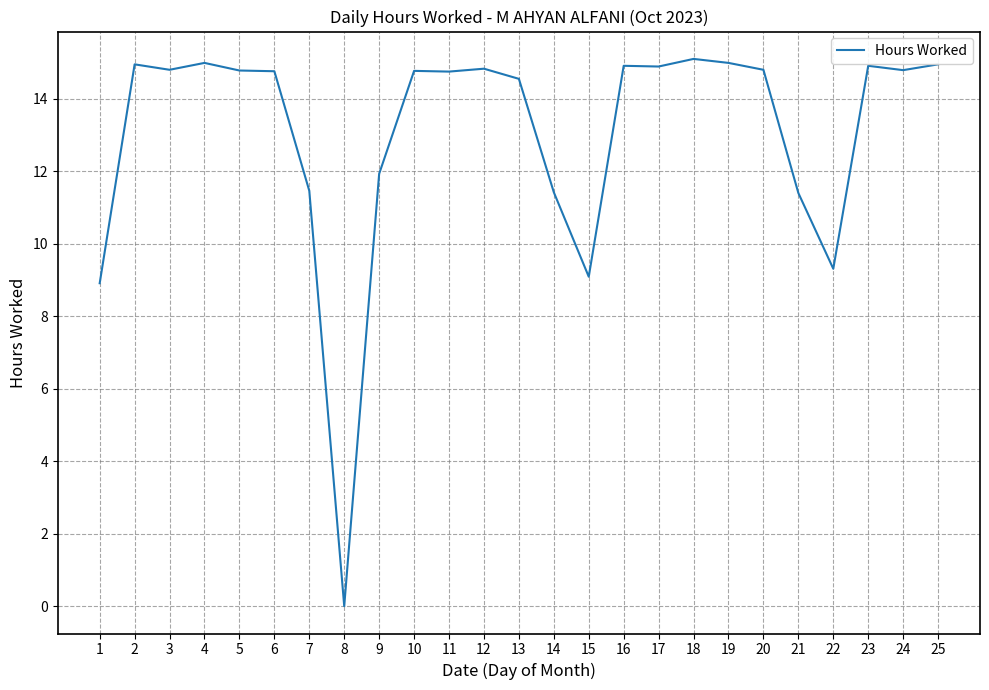

What is the greatest value displayed?

15.1